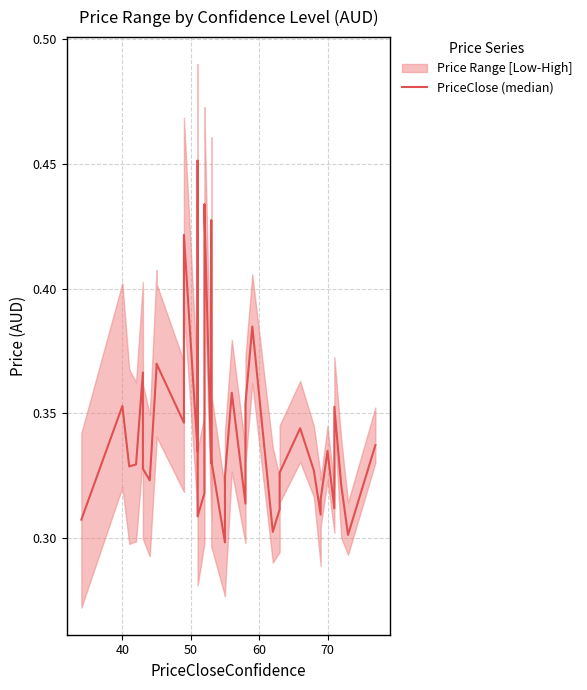

How many lines are shown in the chart?

1